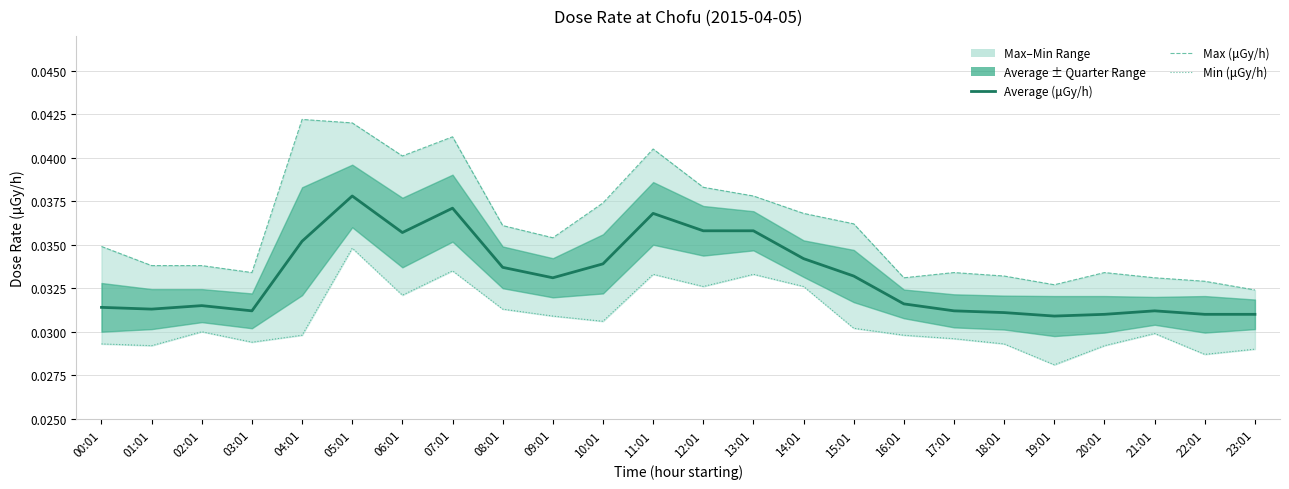

List the series in order of their overall mean, lowest first.

Min (μGy/h), Average (μGy/h), Max (μGy/h)